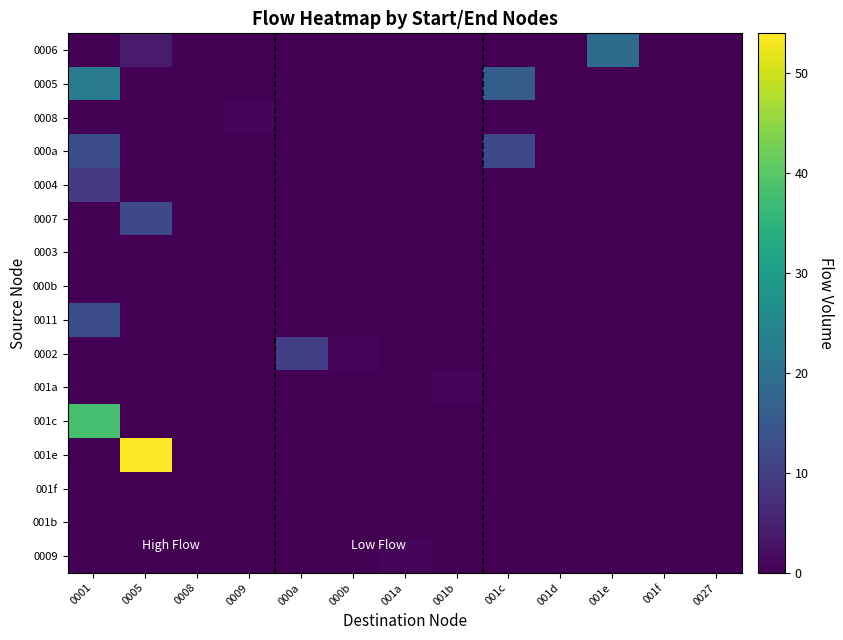

Reading right to left, list all the values displayed in this chart.

0006: 0027=0	001f=0	001e=19	001d=0	001c=0	001b=0	001a=0	000b=0	000a=0	0009=0	0008=0	0005=4	0001=0
0005: 0027=0	001f=0	001e=0	001d=0	001c=16	001b=0	001a=0	000b=0	000a=0	0009=0	0008=0	0005=0	0001=22
0008: 0027=0	001f=0	001e=0	001d=0	001c=0	001b=0	001a=0	000b=0	000a=0	0009=1	0008=0	0005=0	0001=0
000a: 0027=0	001f=0	001e=0	001d=0	001c=12	001b=0	001a=0	000b=0	000a=0	0009=0	0008=0	0005=0	0001=13
0004: 0027=0	001f=0	001e=0	001d=0	001c=0	001b=0	001a=0	000b=0	000a=0	0009=0	0008=0	0005=0	0001=9
0007: 0027=0	001f=0	001e=0	001d=0	001c=0	001b=0	001a=0	000b=0	000a=0	0009=0	0008=0	0005=12	0001=0
0003: 0027=0	001f=0	001e=0	001d=0	001c=0	001b=0	001a=0	000b=0	000a=0	0009=0	0008=0	0005=0	0001=0
000b: 0027=0	001f=0	001e=0	001d=0	001c=0	001b=0	001a=0	000b=0	000a=0	0009=0	0008=0	0005=0	0001=0
0011: 0027=0	001f=0	001e=0	001d=0	001c=0	001b=0	001a=0	000b=0	000a=0	0009=0	0008=0	0005=0	0001=13
0002: 0027=0	001f=0	001e=0	001d=0	001c=0	001b=0	001a=0	000b=1	000a=10	0009=0	0008=0	0005=0	0001=0
001a: 0027=0	001f=0	001e=0	001d=0	001c=0	001b=1	001a=0	000b=0	000a=0	0009=0	0008=0	0005=0	0001=0
001c: 0027=0	001f=0	001e=0	001d=0	001c=0	001b=0	001a=0	000b=0	000a=0	0009=0	0008=0	0005=0	0001=38
001e: 0027=0	001f=0	001e=0	001d=0	001c=0	001b=0	001a=0	000b=0	000a=0	0009=0	0008=0	0005=54	0001=0
001f: 0027=0	001f=0	001e=0	001d=0	001c=0	001b=0	001a=0	000b=0	000a=0	0009=0	0008=0	0005=0	0001=0
001b: 0027=0	001f=0	001e=0	001d=0	001c=0	001b=0	001a=0	000b=0	000a=0	0009=0	0008=0	0005=0	0001=0
0009: 0027=0	001f=0	001e=0	001d=0	001c=0	001b=0	001a=1	000b=0	000a=0	0009=0	0008=0	0005=0	0001=0